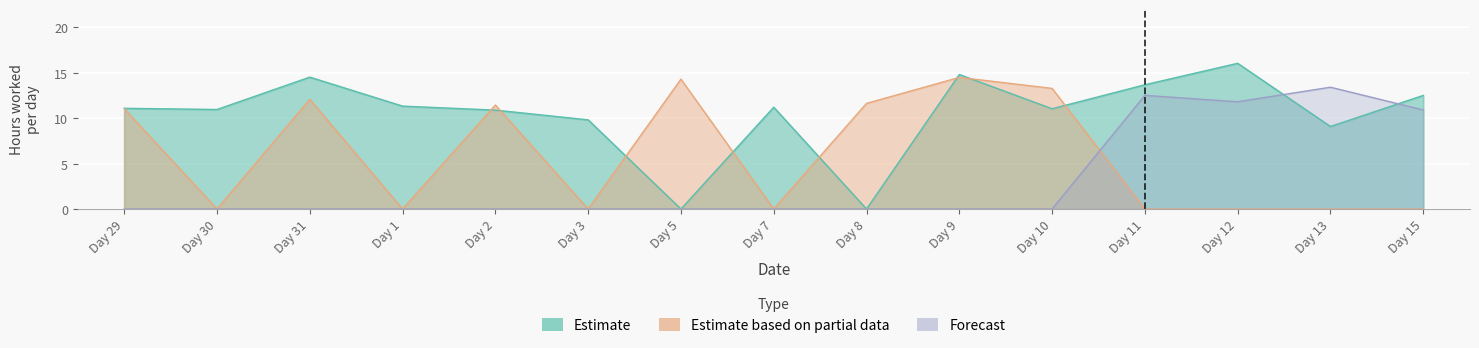

At which label is Estimate based on partial data closest to 7?

Day 29